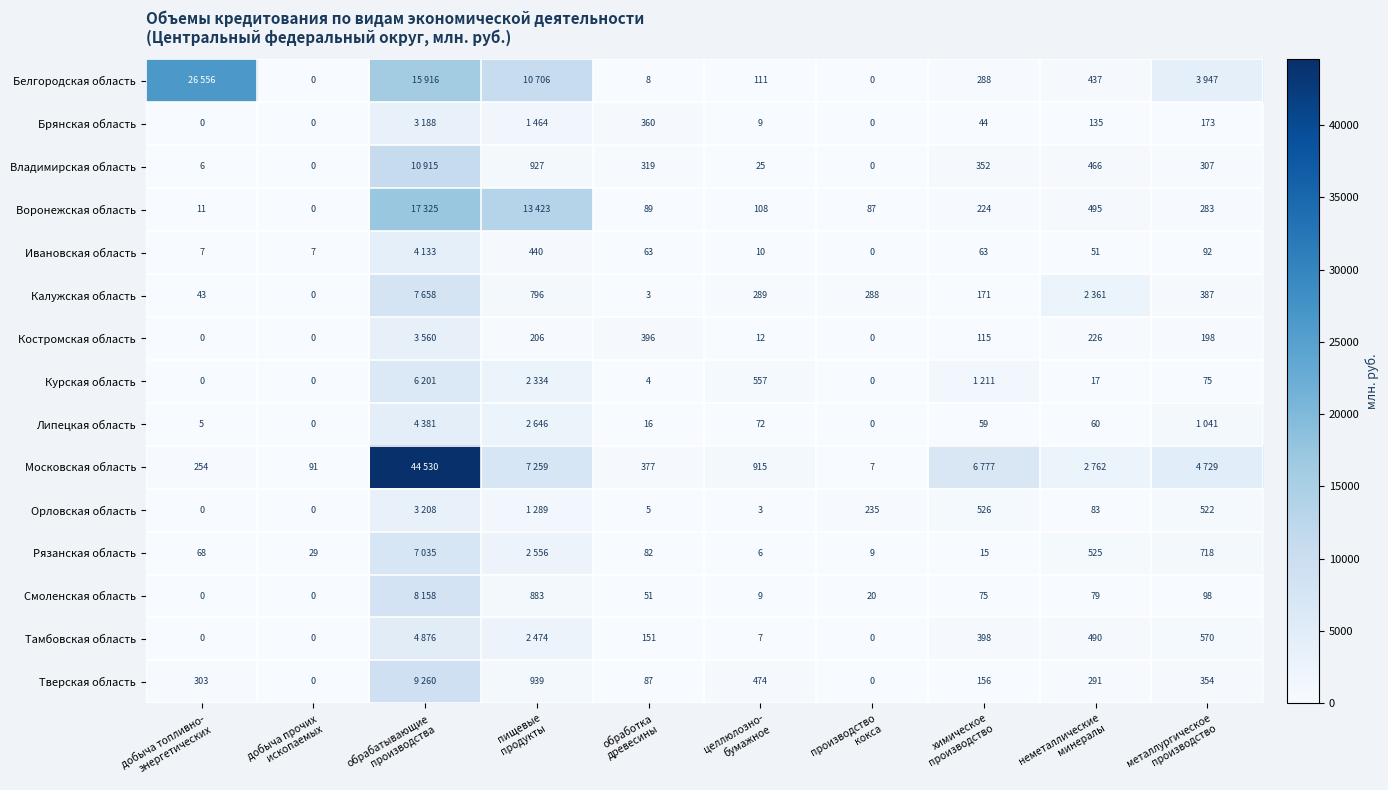

How many data points in Владимирская область are above 319?

4